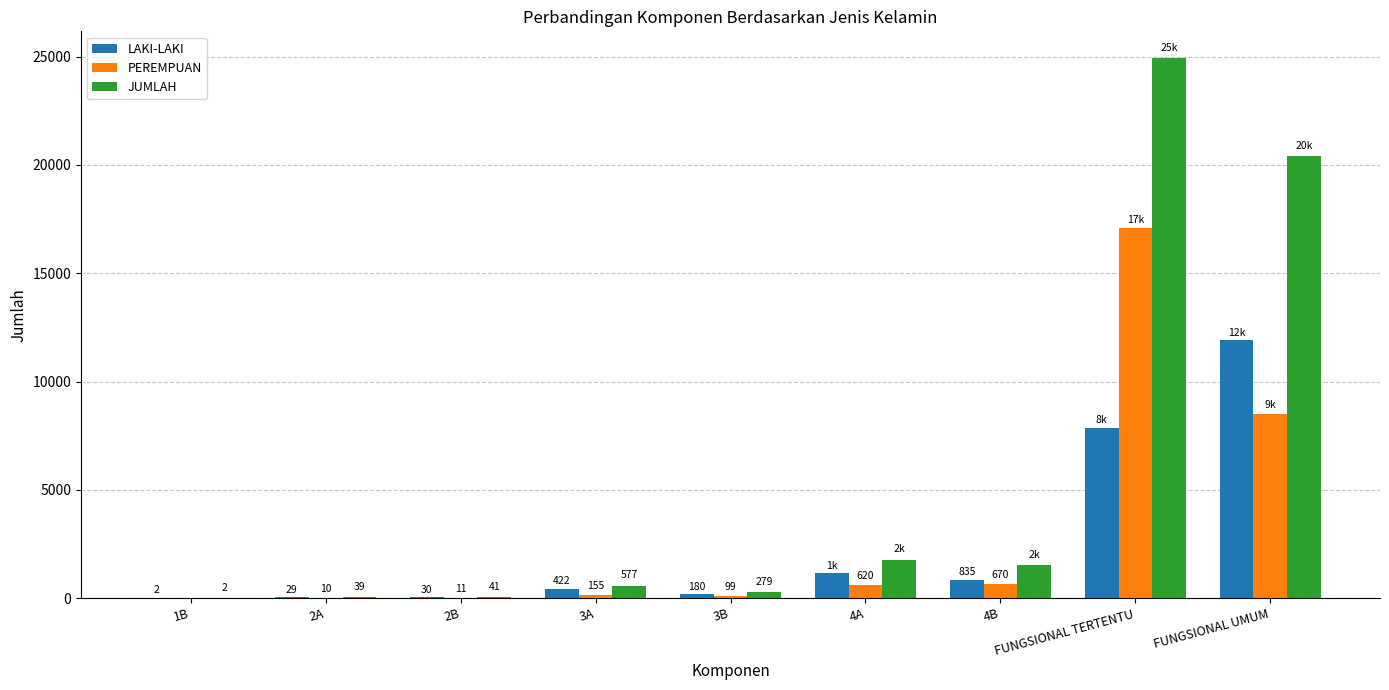

What is the sum of all PEREMPUAN values?

27141